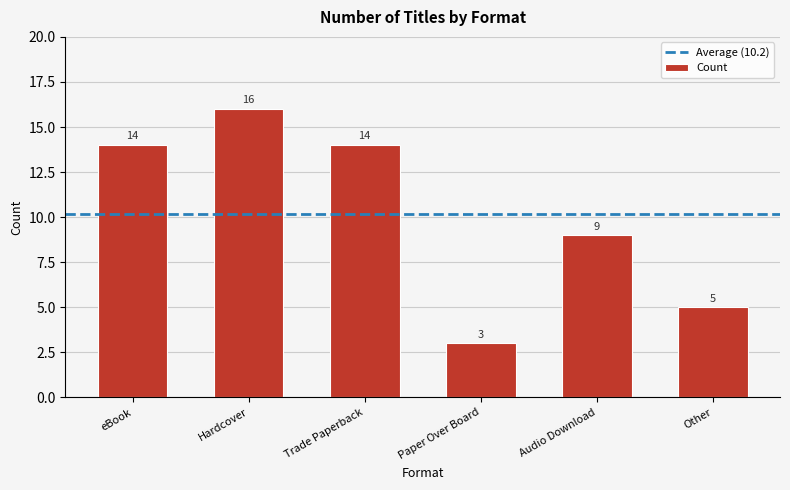

Which has a higher value, Other or eBook?

eBook